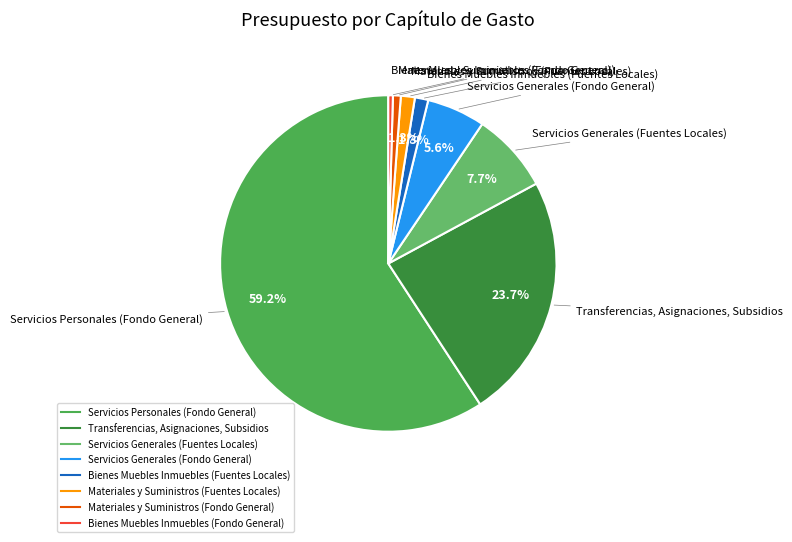

Which slice is the largest?

Servicios Personales (Fondo General)